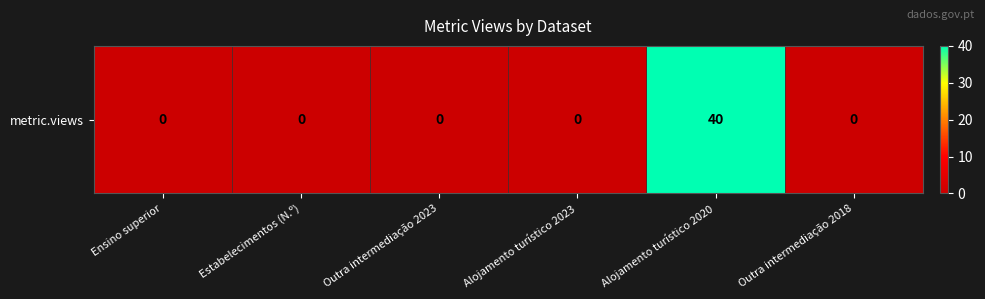

At which category does the chart reach its peak across all series?

Alojamento turístico 2020